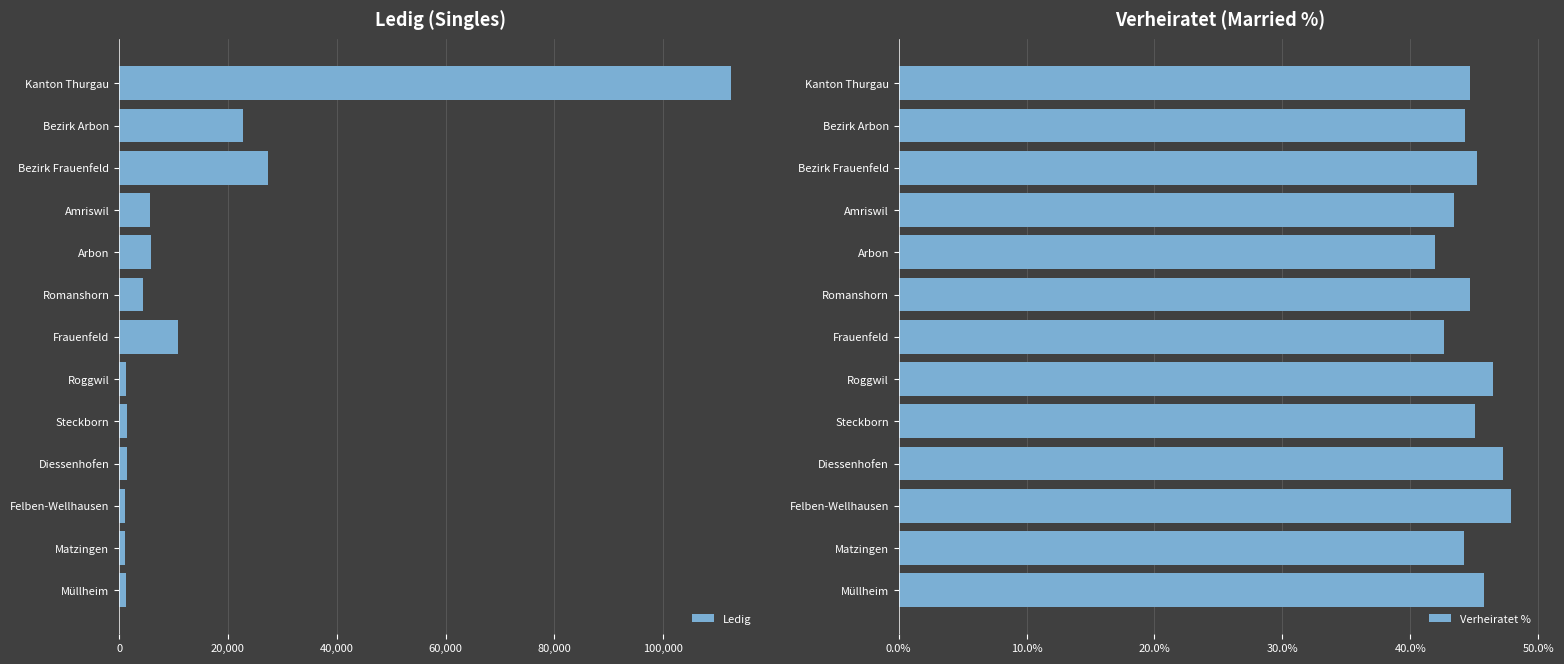

What is the sum of all Ledig values?

196807